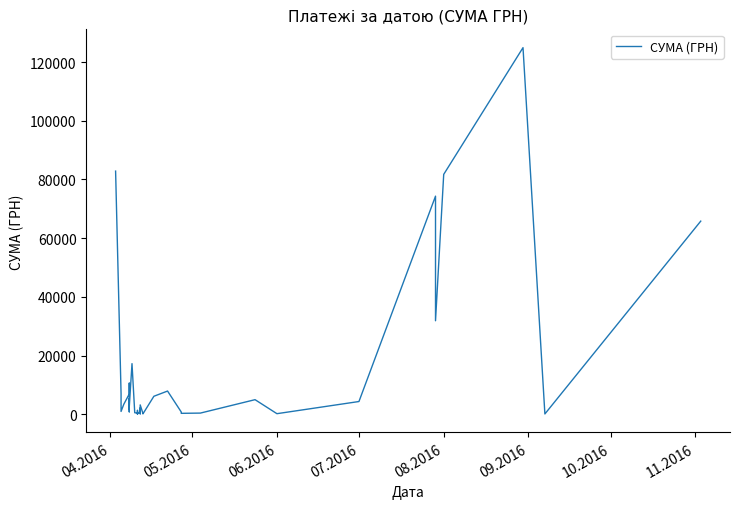

What is the difference between the second highest and second lowest values?

82749.5